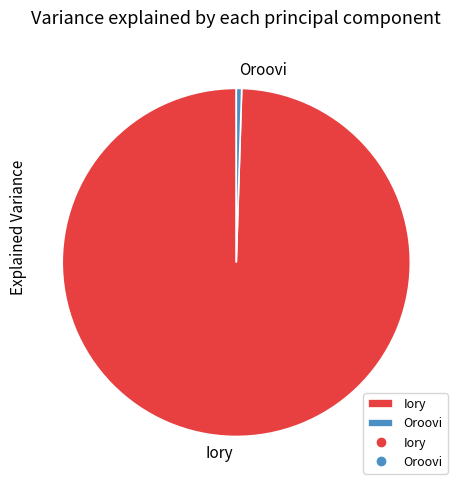

Is it true that Oroovi is 9% of the pie?

False